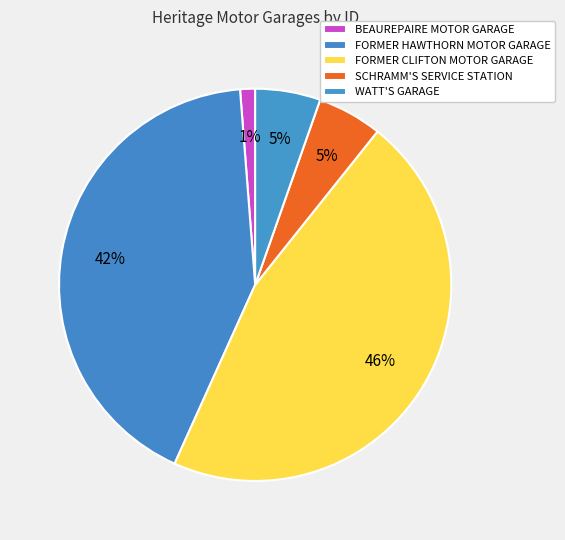

To the nearest percent, what portion does BEAUREPAIRE MOTOR GARAGE represent?

1%